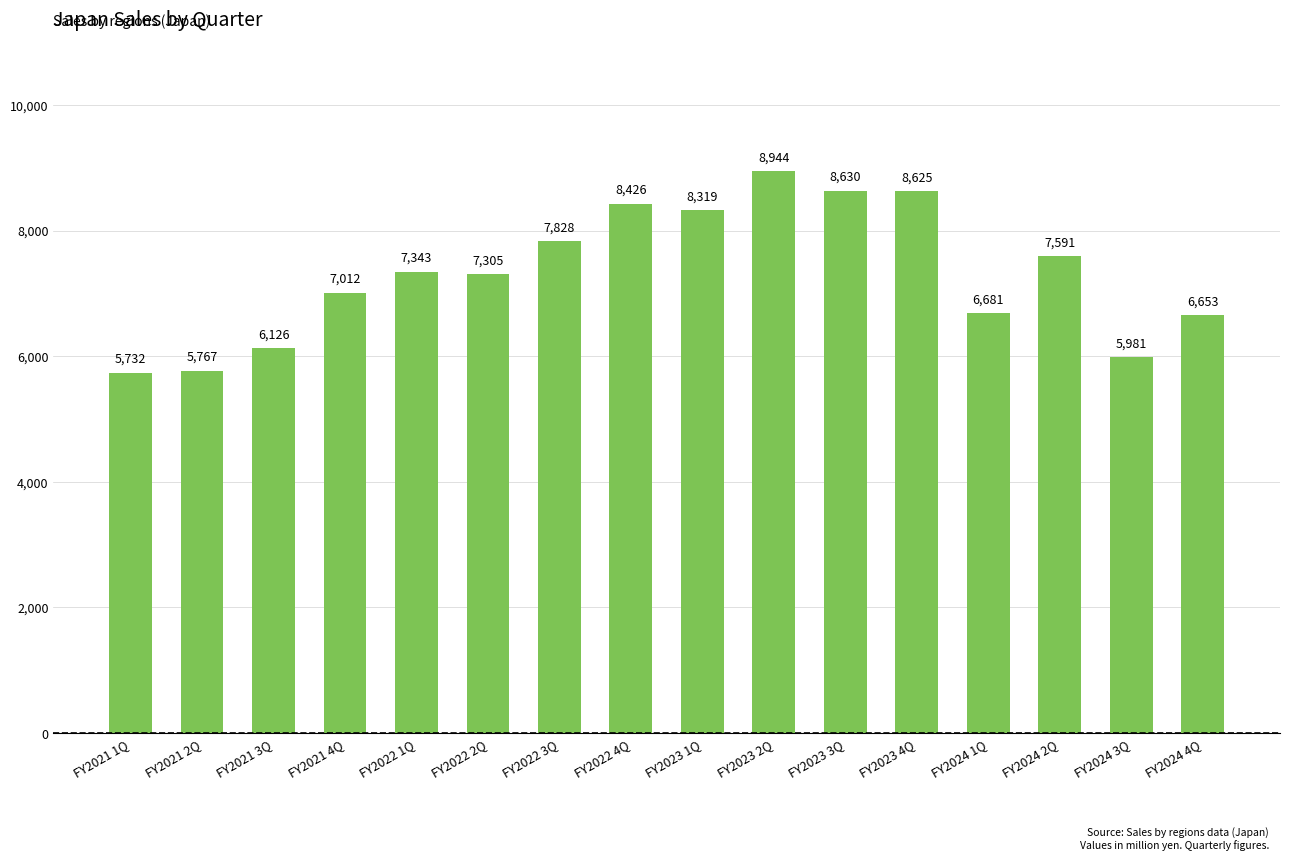

Is it true that the value at FY2024 1Q is 1754?

False